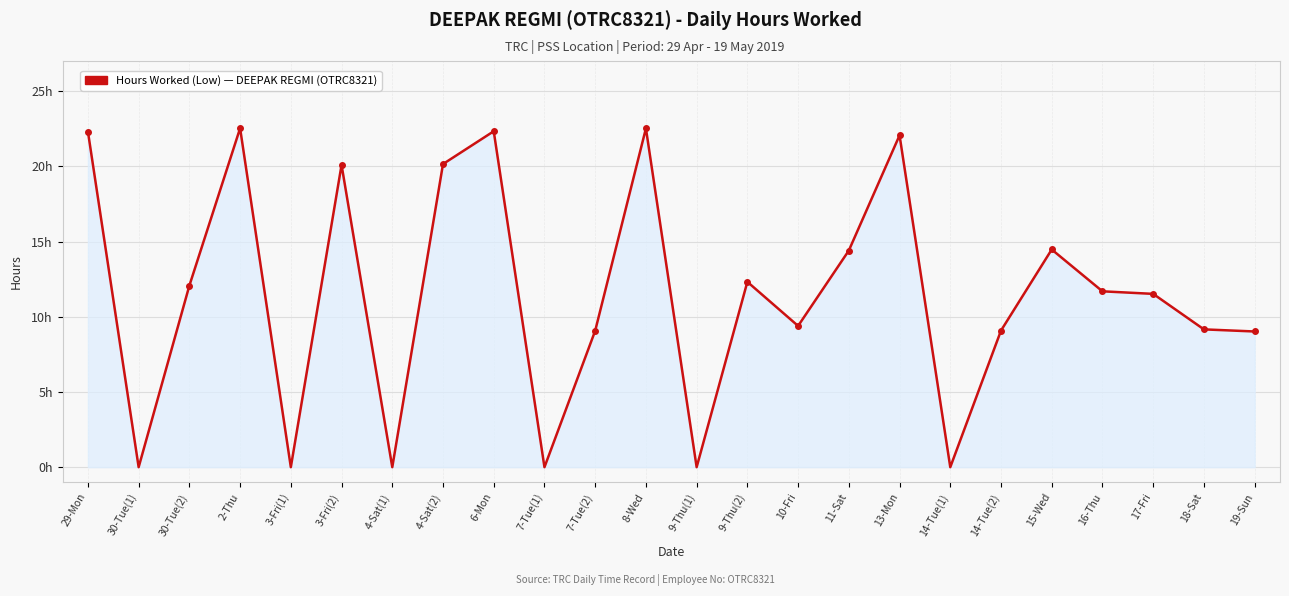

Does the chart display data point markers on the line(s)?

No